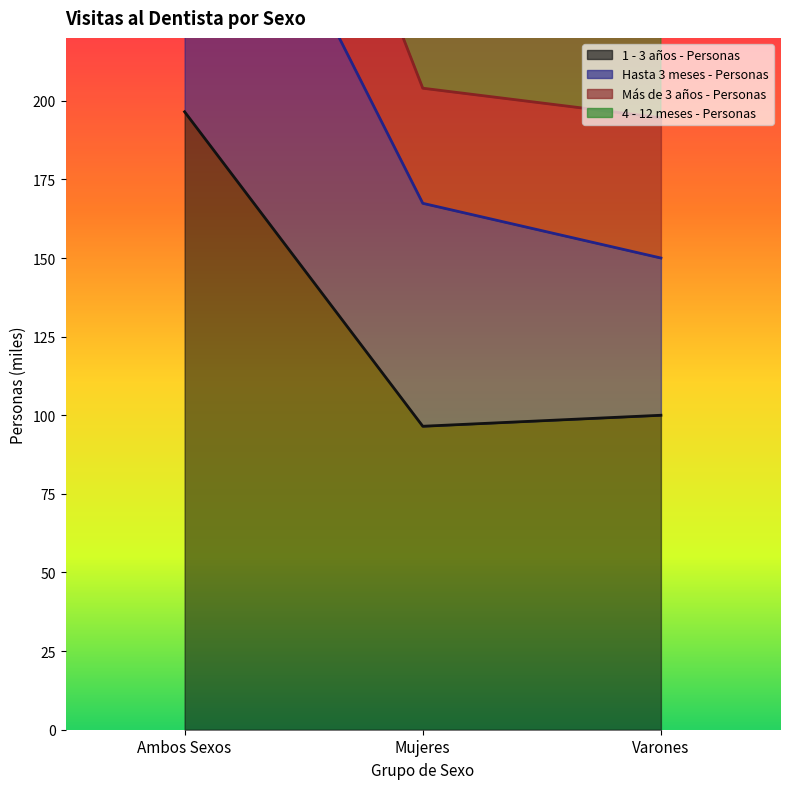

The value of 1 - 3 años - Personas at Varones is 130.3. True or false?

False